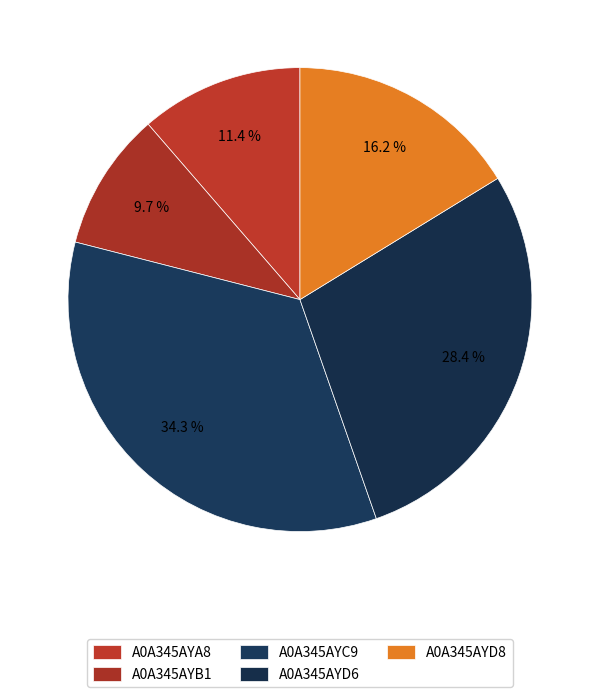

Which has a higher value, A0A345AYB1 or A0A345AYA8?

A0A345AYA8